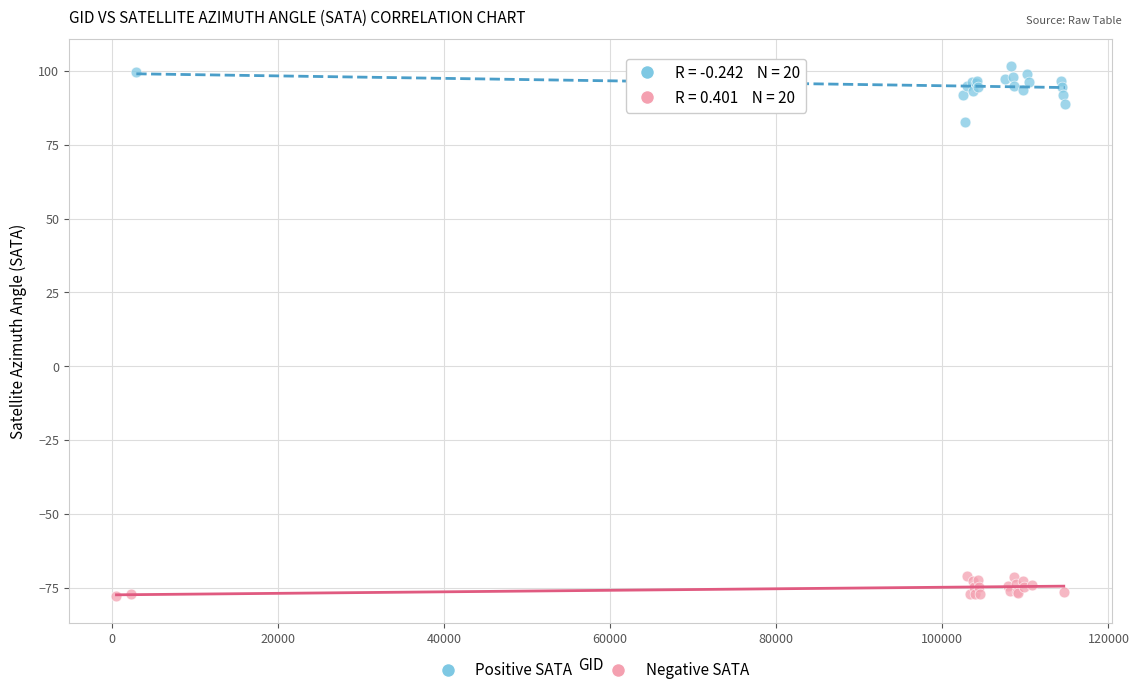

Which series reaches the minimum Y coordinate?

Negative SATA